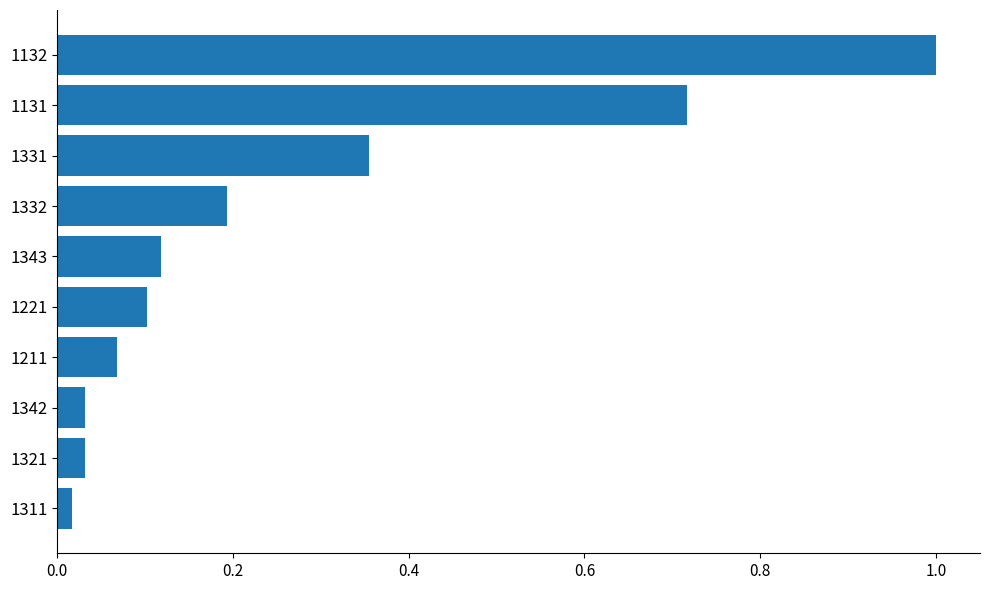

The value at 1343 is 0.1. True or false?

True